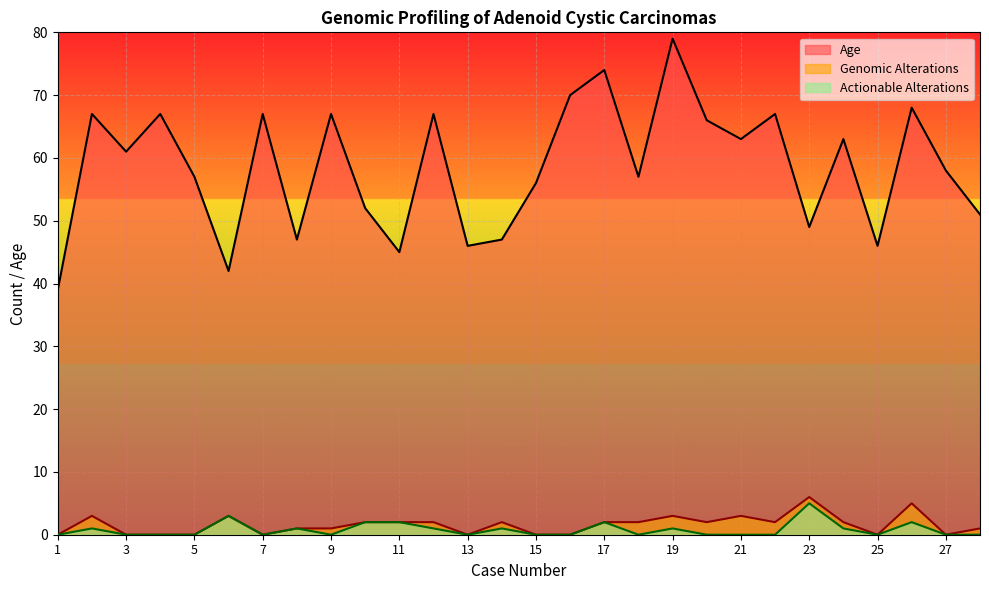

What is the difference between the second highest and second lowest values in the Actionable Alterations series?

3